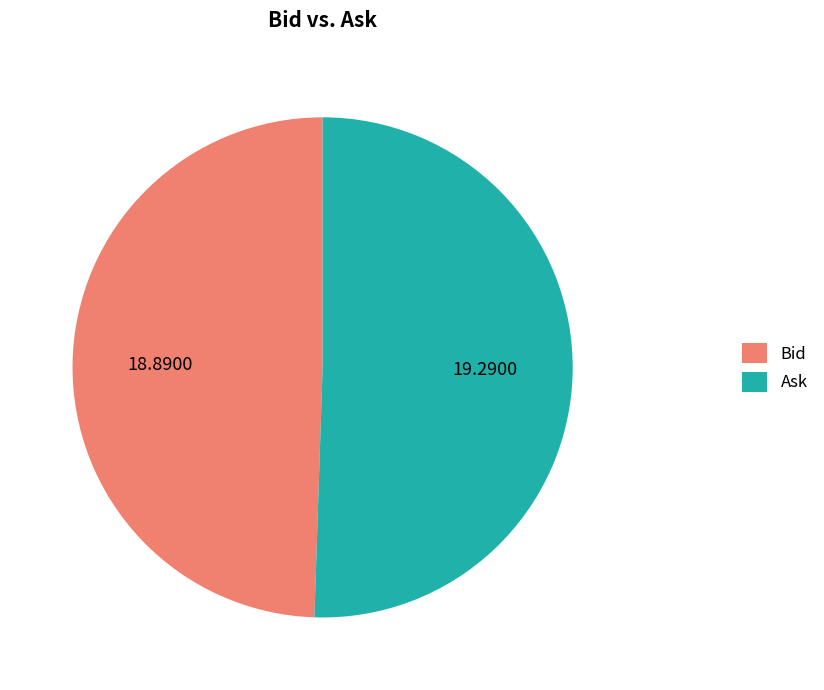

Rank the categories by value from highest to lowest.

Ask, Bid